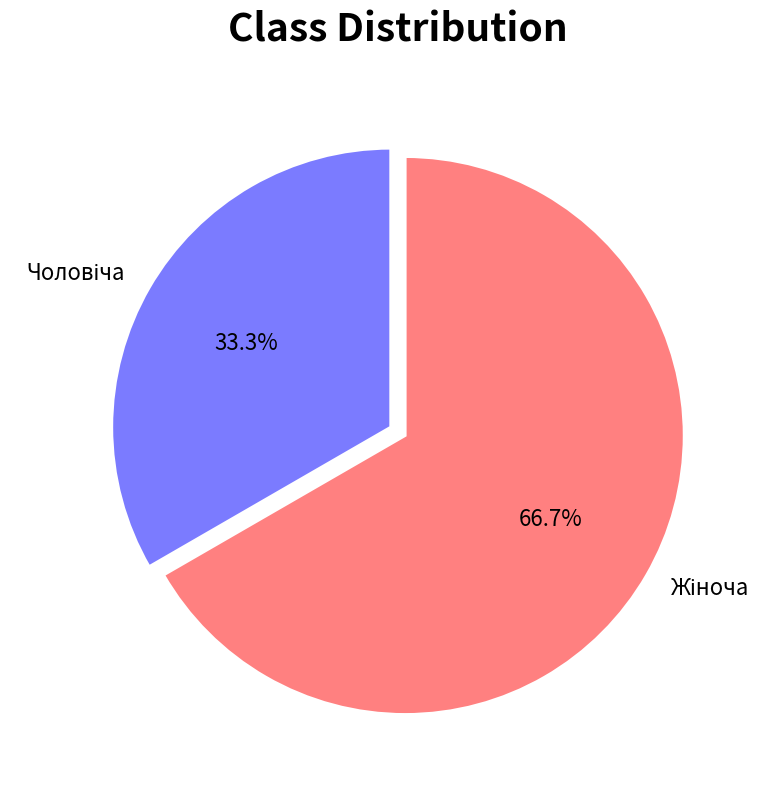

Is there a majority slice in this chart?

Yes